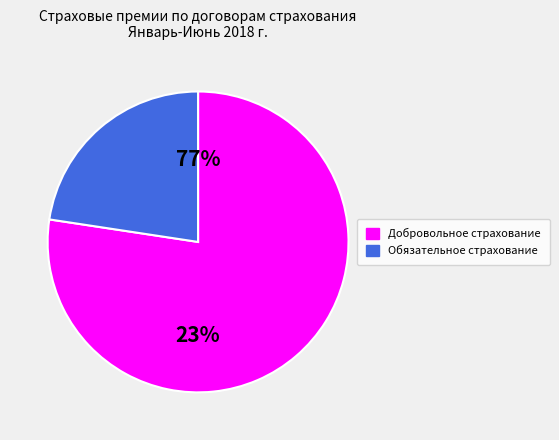

To the nearest percent, what portion does Обязательное страхование represent?

23%